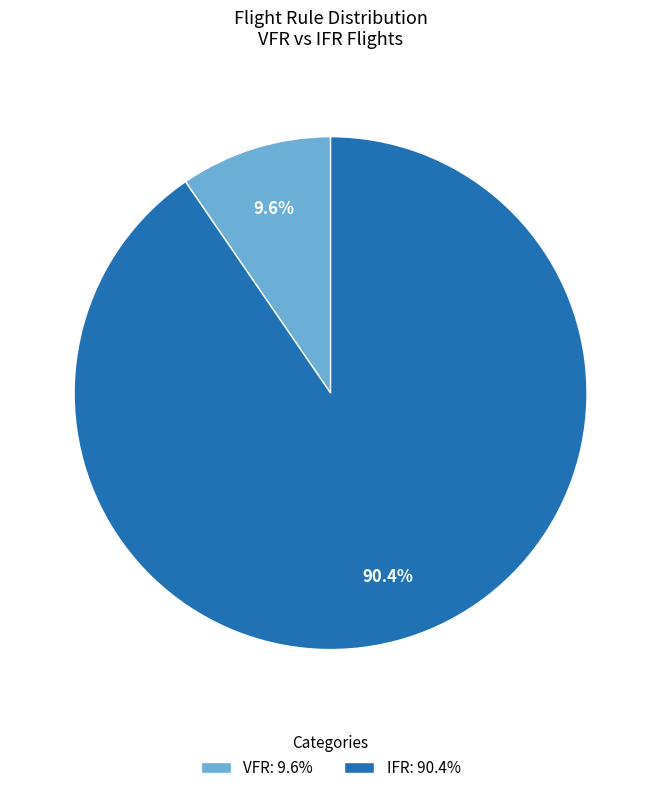

What is the smallest slice in the pie chart?

VFR